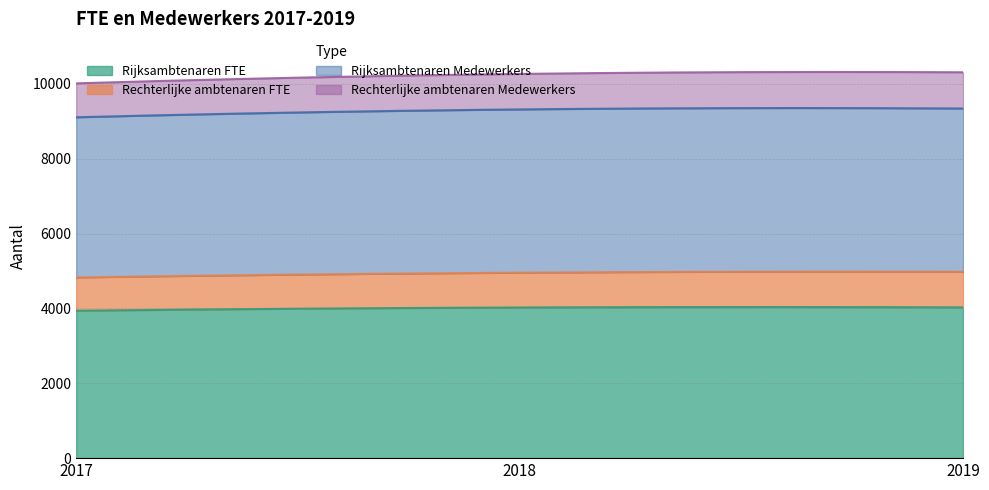

What is the average value of the Rijksambtenaren FTE series?

4011.9